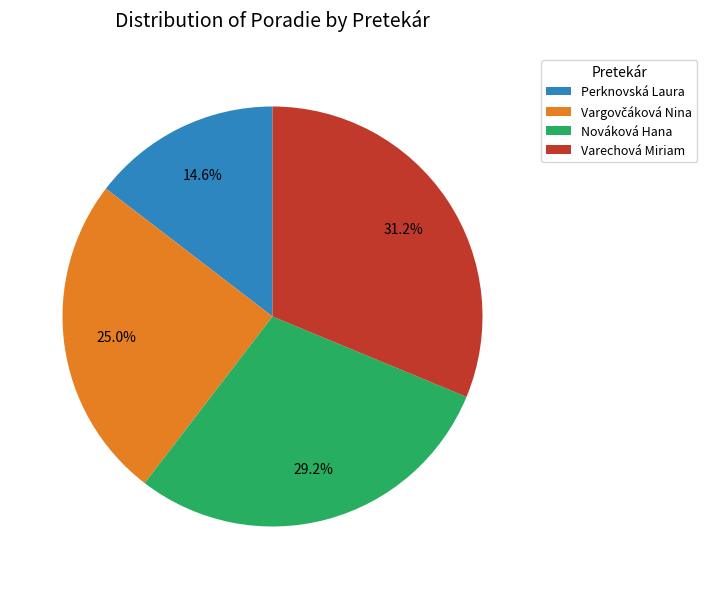

Count the number of slices in the pie.

4